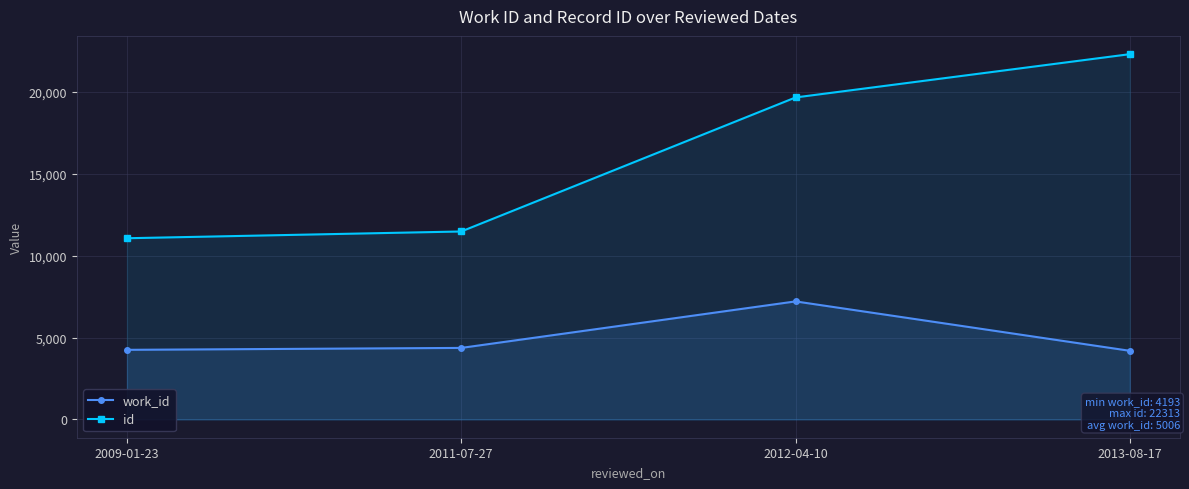

True or false: id has a value of 22313 at 2013-08-17.

True